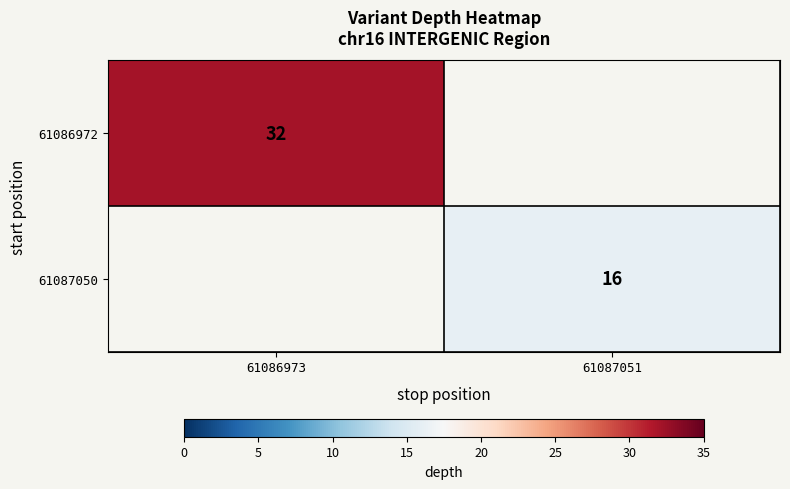

True or false: 61087050 has a value of 7.5 at 61087051.

False